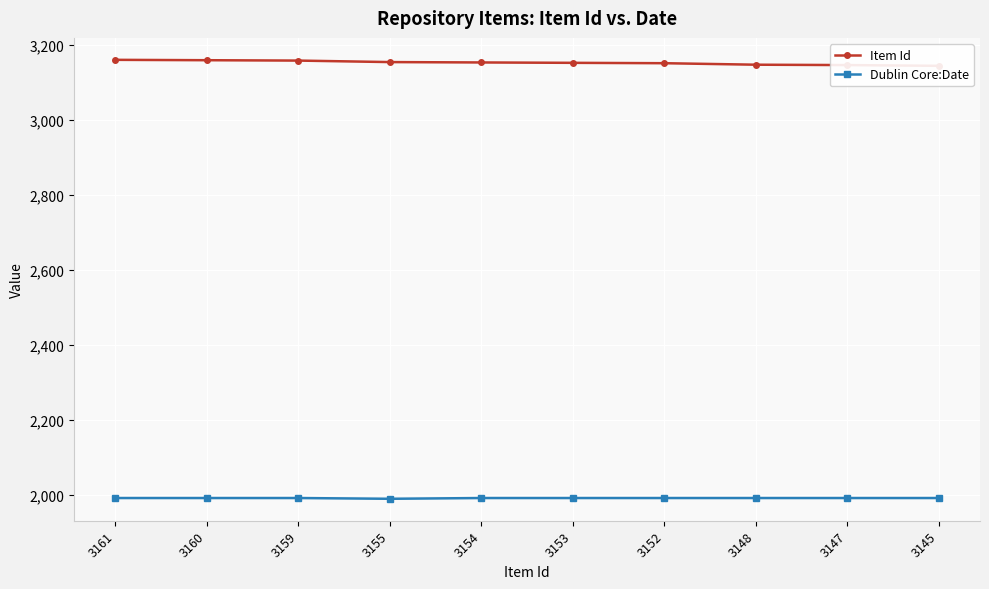

Reading left to right, extract all data points from this chart.

Item Id: 3161	3160	3159	3155	3154	3153	3152	3148	3147	3145
Dublin Core:Date: 1991	1991	1991	1989	1991	1991	1991	1991	1991	1991